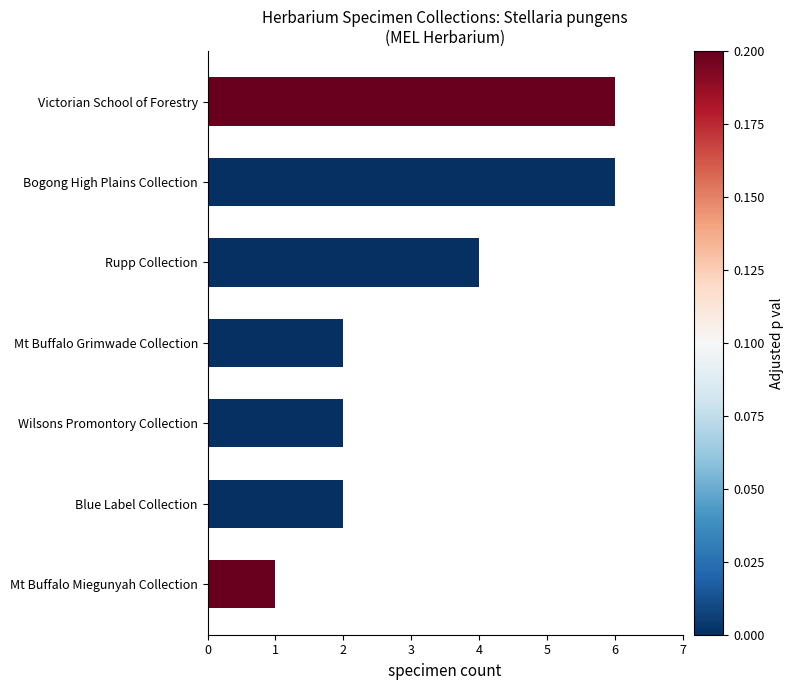

What is the sum of all values?

23